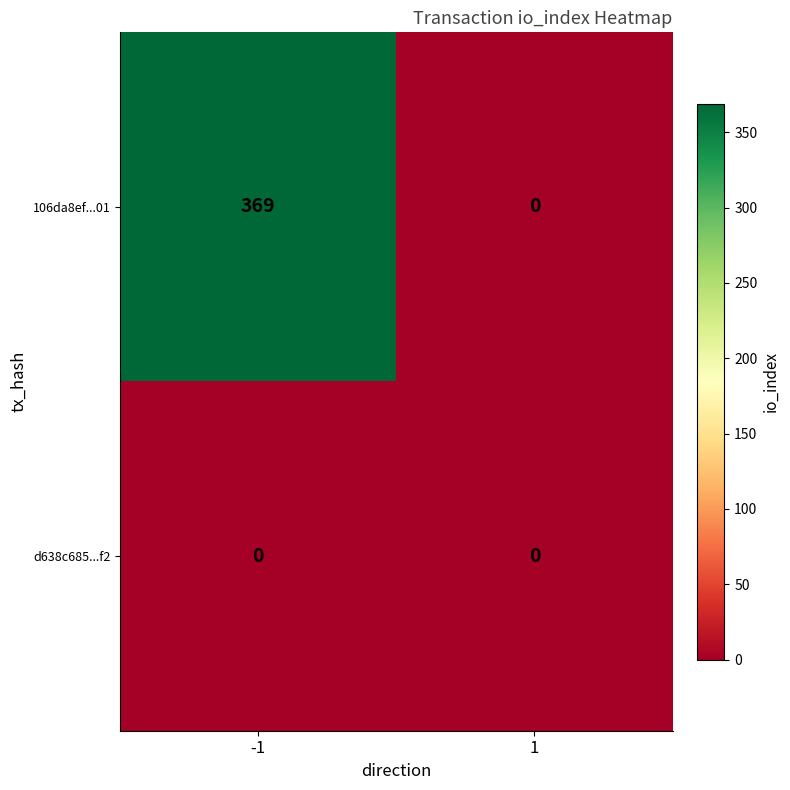

Reading right to left, extract all data points from this chart.

106da8ef...01: 1=0	-1=369
d638c685...f2: 1=0	-1=0